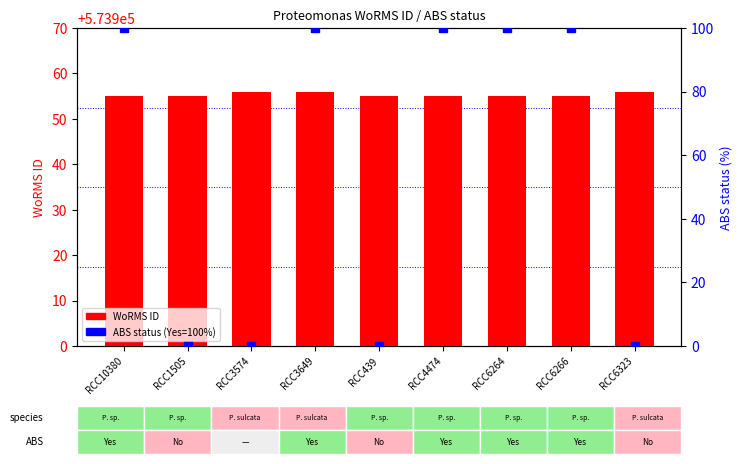

Reading left to right, what are all the values shown in this chart?

WoRMS ID: 573955	573955	573956	573956	573955	573955	573955	573955	573956
ABS status (Yes=100): 100	0	0	100	0	100	100	100	0